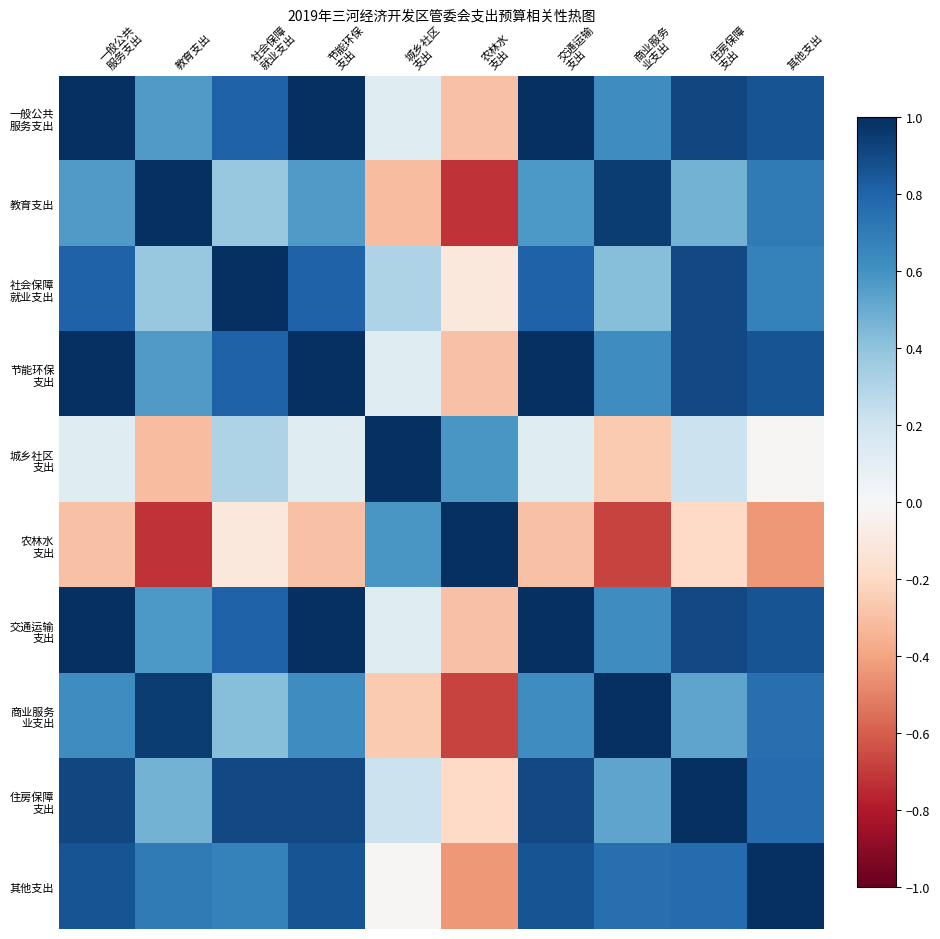

Which series has the largest range (max minus min)?

教育支出